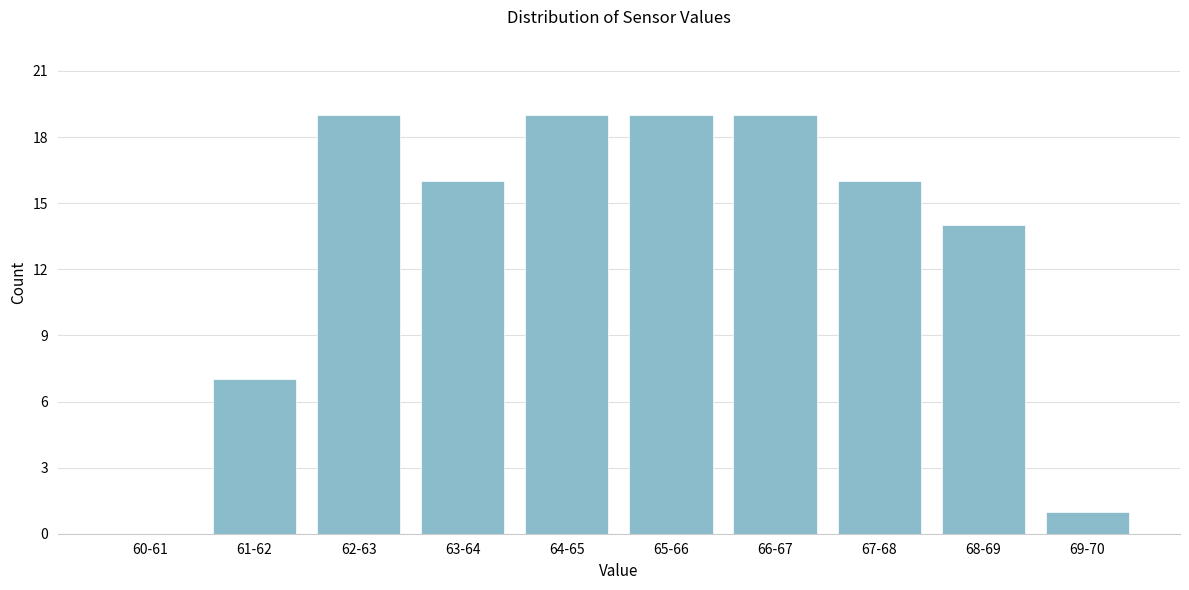

Reading right to left, extract all data points from this chart.

69-70=1	68-69=14	67-68=16	66-67=19	65-66=19	64-65=19	63-64=16	62-63=19	61-62=7	60-61=0